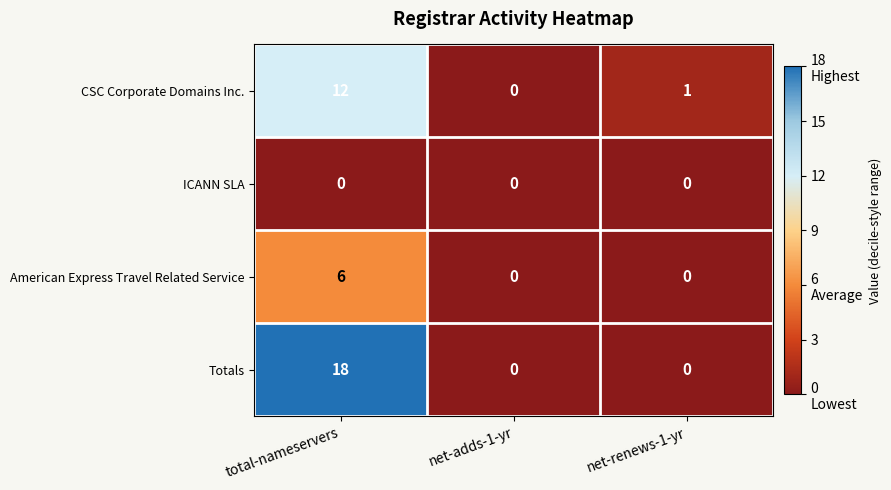

Reading left to right, extract all data points from this chart.

CSC Corporate Domains Inc.: total-nameservers=12	net-adds-1-yr=0	net-renews-1-yr=1
ICANN SLA: total-nameservers=0	net-adds-1-yr=0	net-renews-1-yr=0
American Express Travel Related Service: total-nameservers=6	net-adds-1-yr=0	net-renews-1-yr=0
Totals: total-nameservers=18	net-adds-1-yr=0	net-renews-1-yr=0